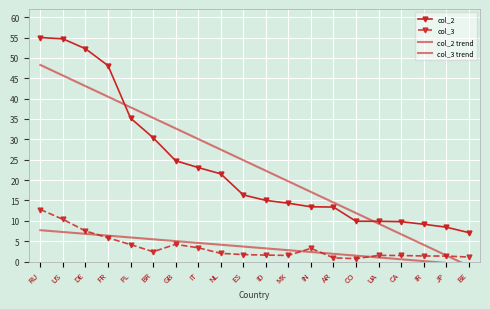

Reading left to right, what are all the values shown in this chart?

col_2: 55.0	54.7	52.2	48.1	35.2	30.4	24.8	23.1	21.5	16.4	15.0	14.3	13.4	13.4	9.9	9.9	9.8	9.2	8.4	7.1
col_3: 12.8	10.4	7.5	5.8	4.2	2.4	4.2	3.4	2.0	1.7	1.6	1.5	3.2	0.9	0.7	1.5	1.5	1.4	1.3	1.1
col_2 trend: 48.3	45.7	43.1	40.5	37.9	35.3	32.7	30.1	27.5	24.9	22.3	19.7	17.1	14.5	11.9	9.3	6.7	4.1	1.5	-1.1
col_3 trend: 7.7	7.3	6.8	6.4	5.9	5.5	5.0	4.6	4.1	3.7	3.2	2.8	2.3	1.9	1.4	1.0	0.6	0.1	-0.3	-0.8